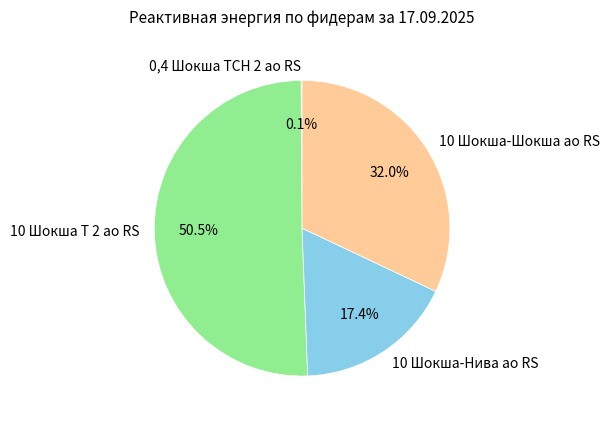

What percentage is the 10 Шокша-Нива ао RS slice, to the nearest percent?

17%